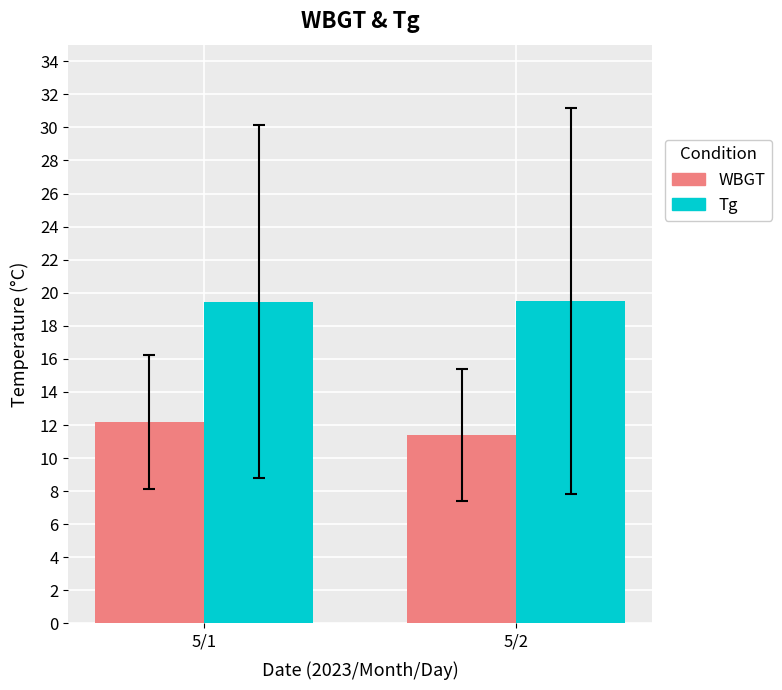

List the labels in order of WBGT value, smallest first.

5/2, 5/1